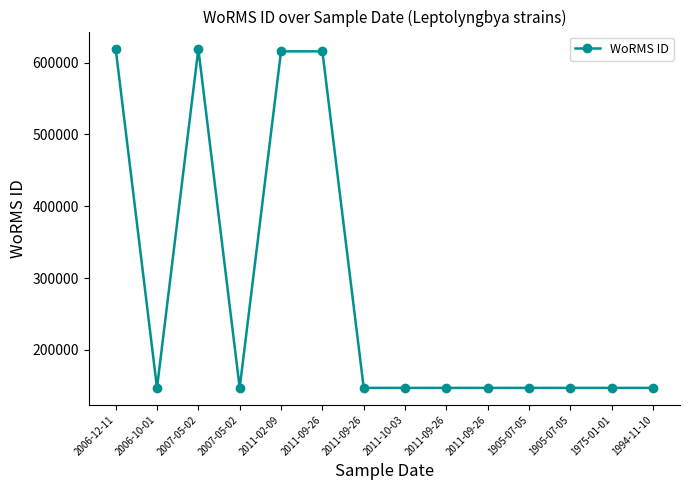

Does the chart have visible grid lines?

No